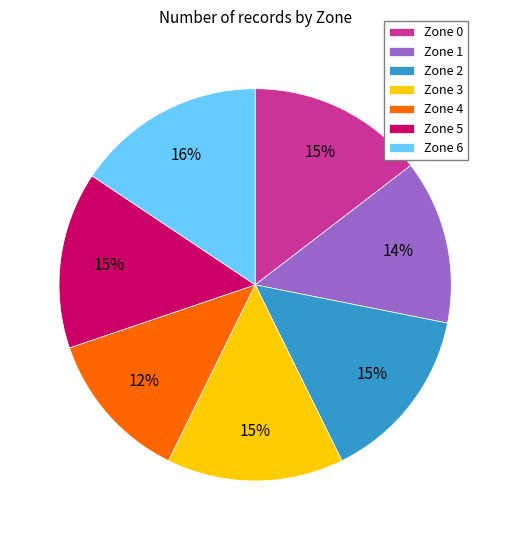

What is the ratio of the value at Zone 3 to the value at Zone 2?

1.0